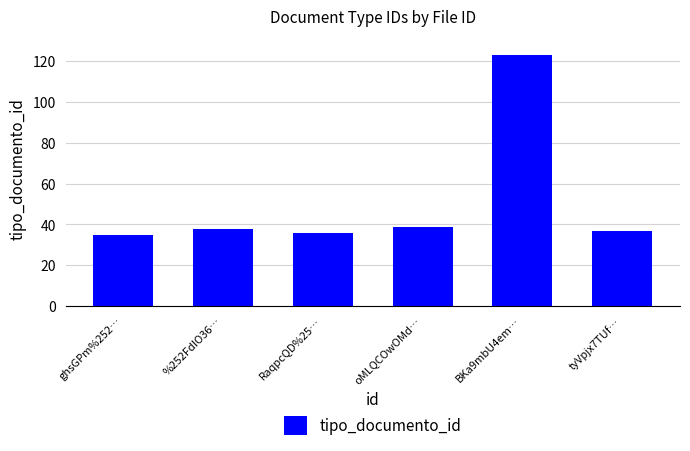

How many data points does each series have?

6